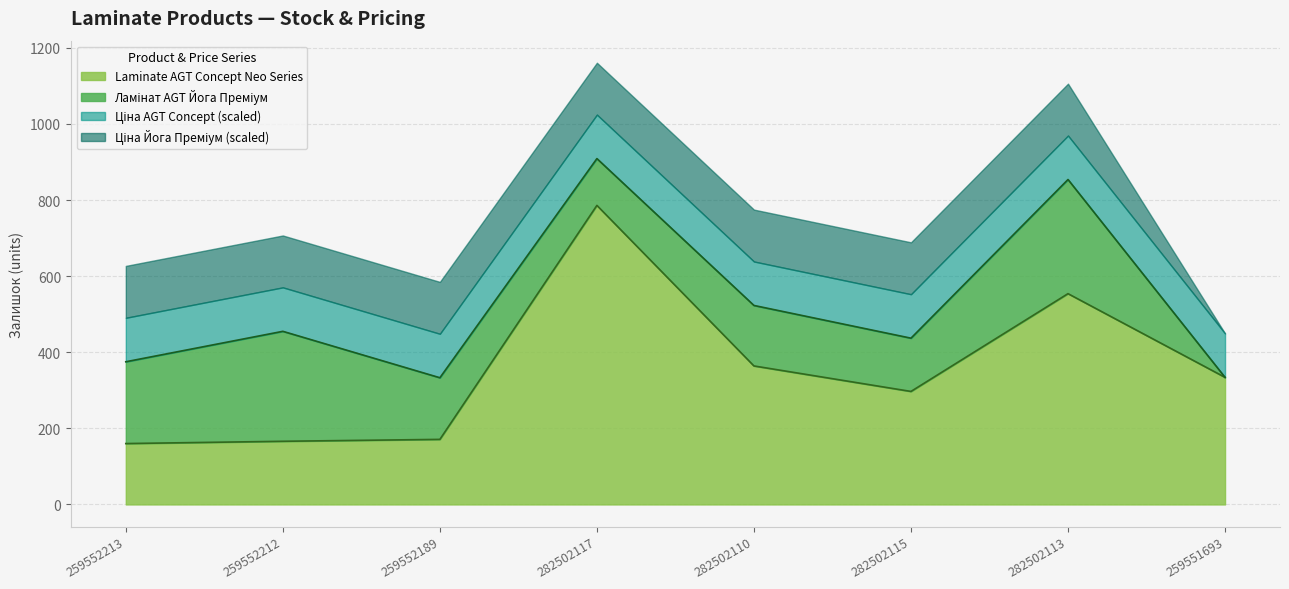

Rank the categories by value from highest to lowest.

282502117, 282502113, 282502110, 259551693, 282502115, 259552189, 259552212, 259552213